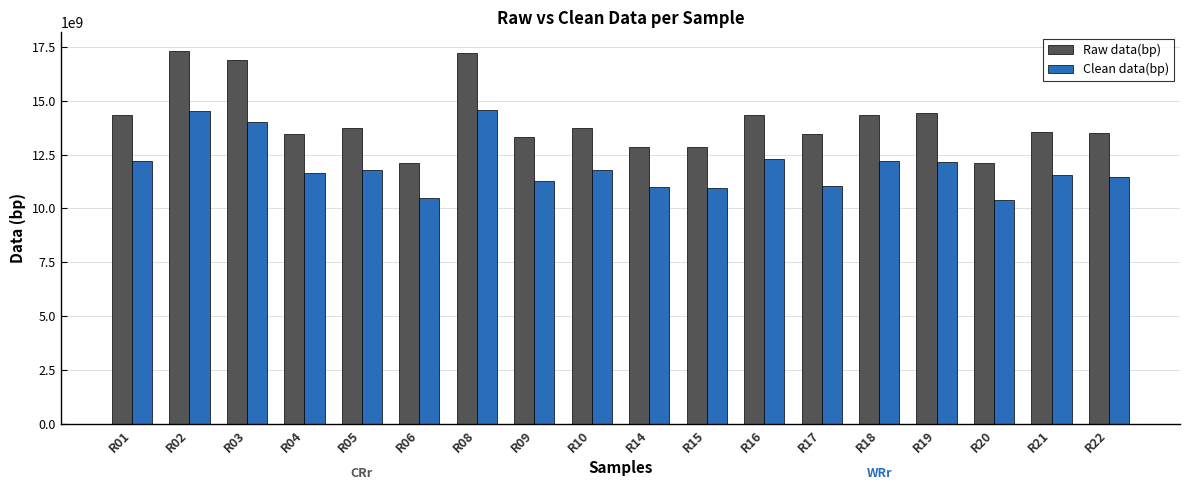

The Raw data(bp) series shows 7755162433 at R06. True or false?

False